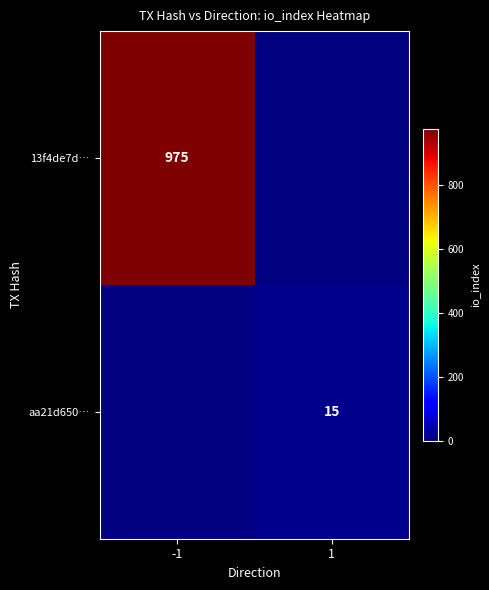

Is the value of 13f4de7d… at -1 greater than the value of aa21d650… at 1?

Yes